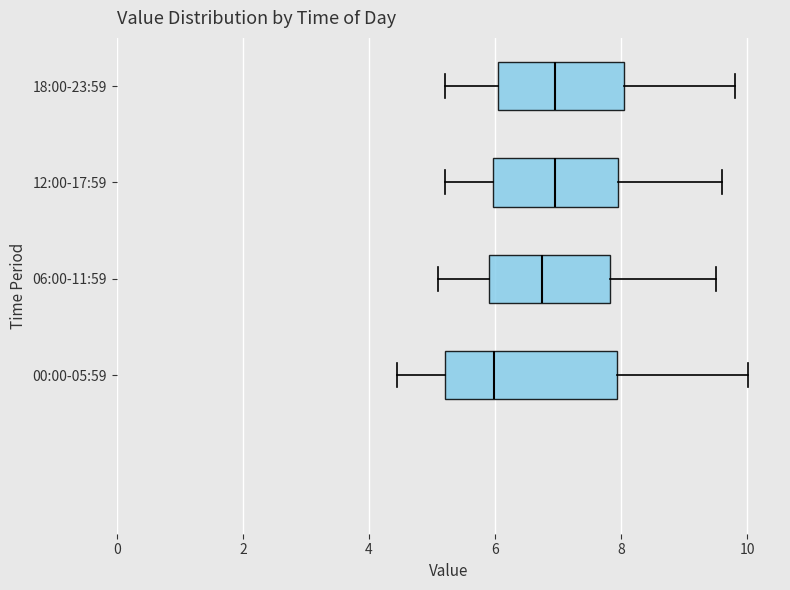

Where is the right edge of the box for 12:00-17:59 on the x-axis? The values are not printed on the chart, so give them approximately, as read against the axis.

8.0